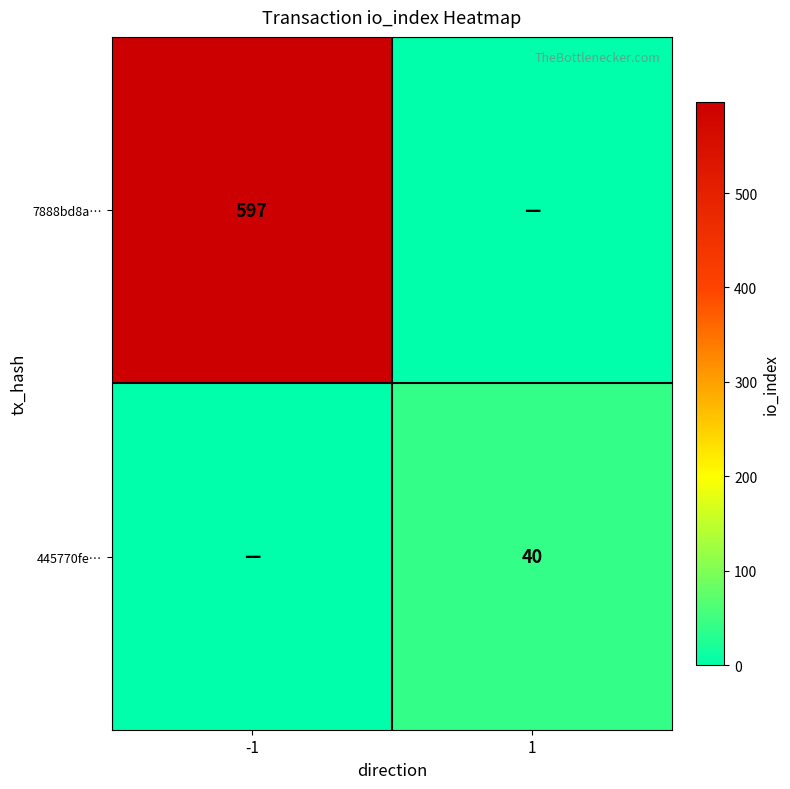

Is the value of 7888bd8a… at -1 greater than the value of 445770fe… at 1?

Yes